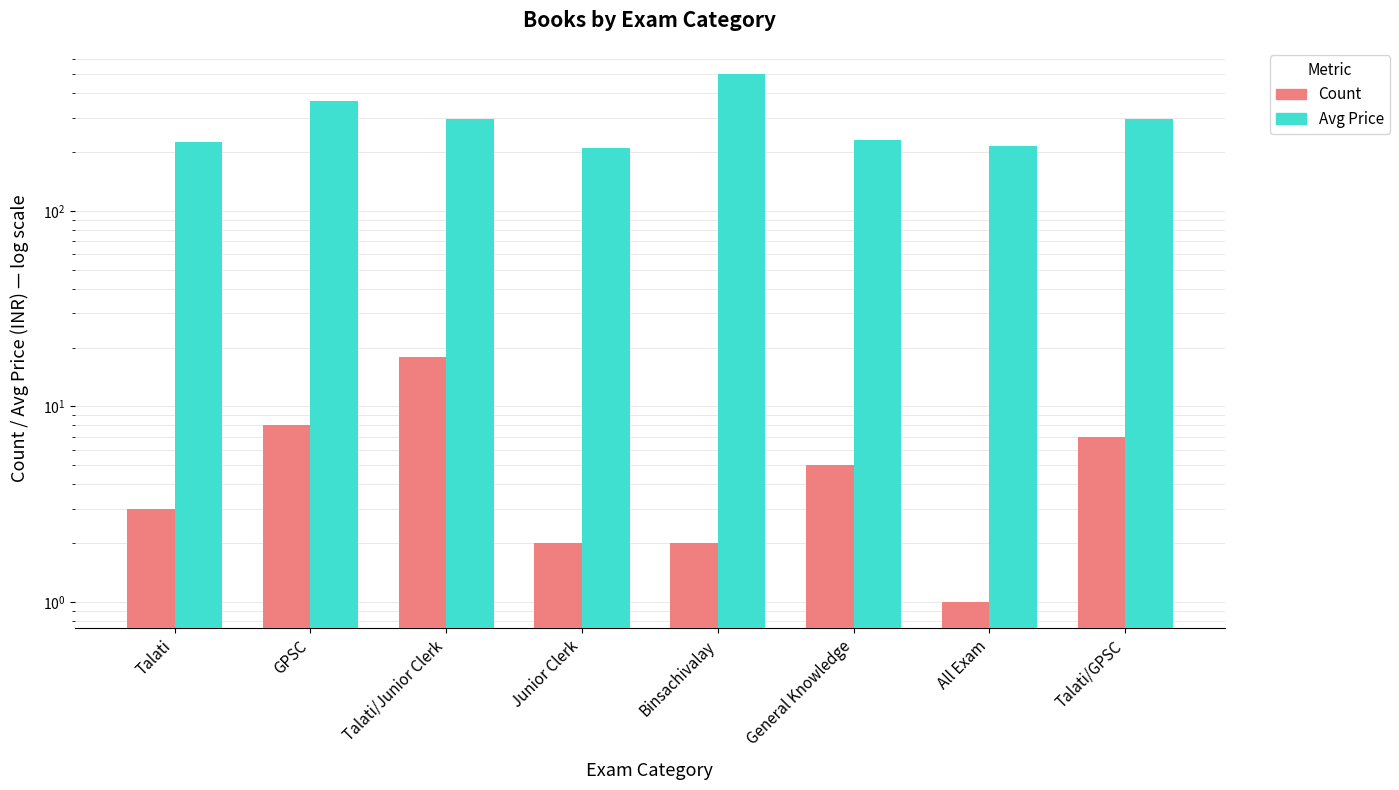

What are all the series names shown in the legend?

Count, Avg Price